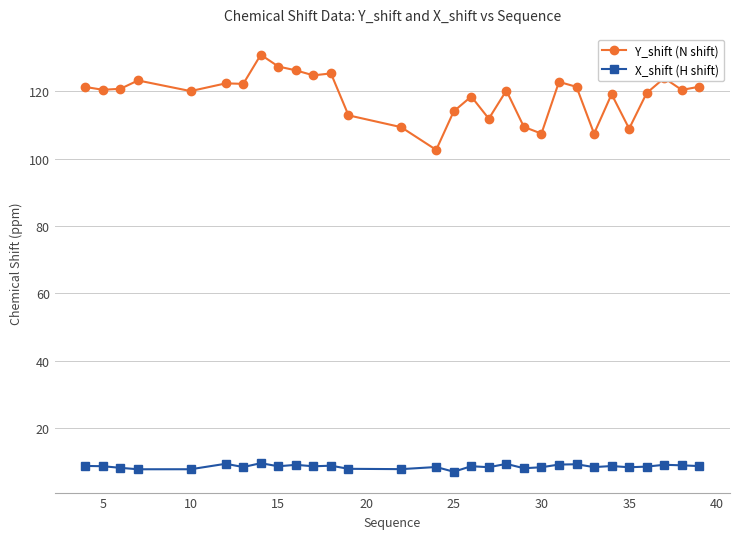

List the series in order of their overall mean, highest first.

Y_shift (N shift), X_shift (H shift)